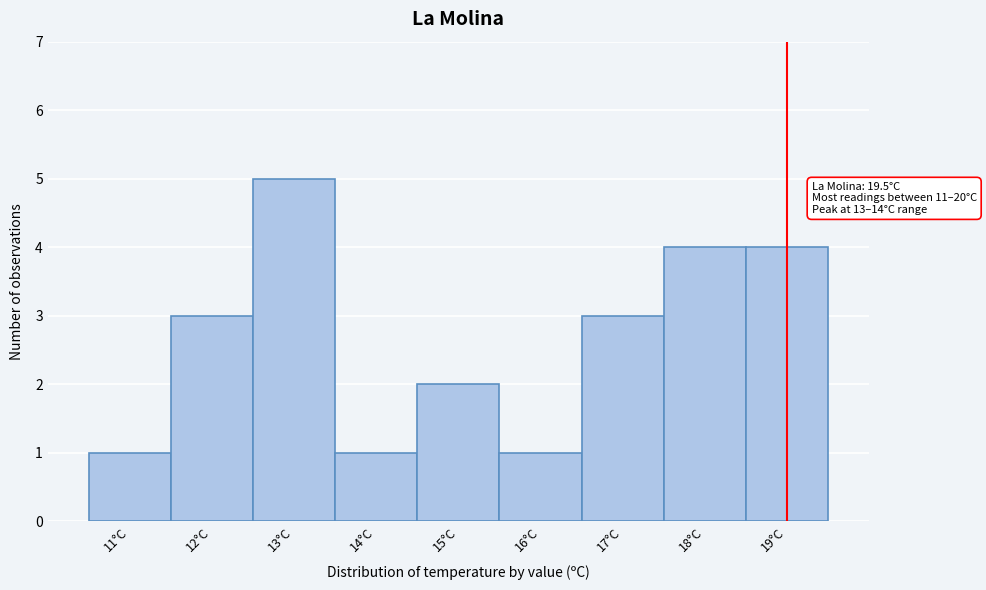

Reading right to left, list all the values displayed in this chart.

19°C=4	18°C=4	17°C=3	16°C=1	15°C=2	14°C=1	13°C=5	12°C=3	11°C=1